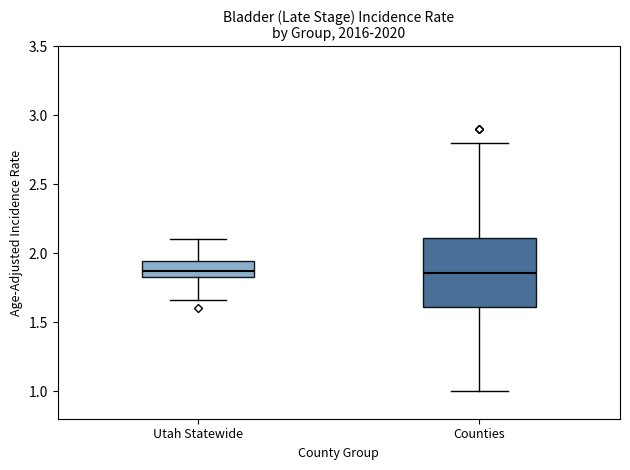

Reading left to right, read every box against the y-axis: the position of its median line, the range the box covers, and the ends of its whiskers. The values are not printed on the chart, so give them approximately, as read against the axis.

Utah Statewide: median 1.85, box 1.80 to 1.95, whiskers 1.65 to 2.10
Counties: median 1.85, box 1.60 to 2.10, whiskers 1.00 to 2.80